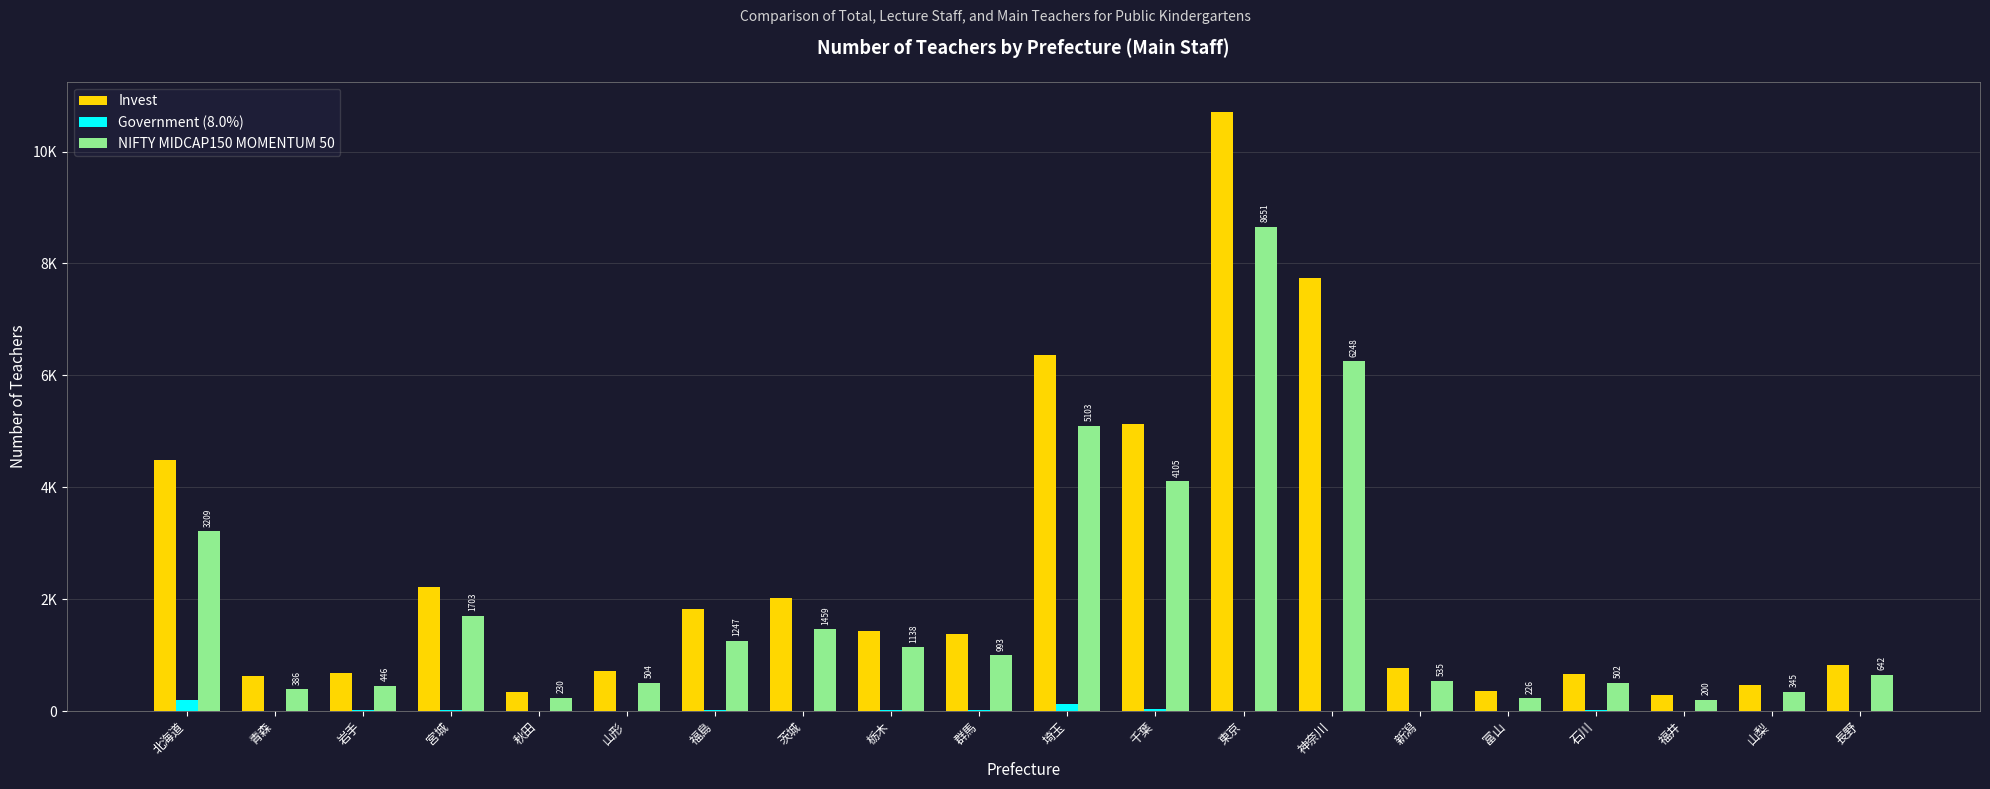

What are all the series names shown in the legend?

Invest, Government (8.0%), NIFTY MIDCAP150 MOMENTUM 50